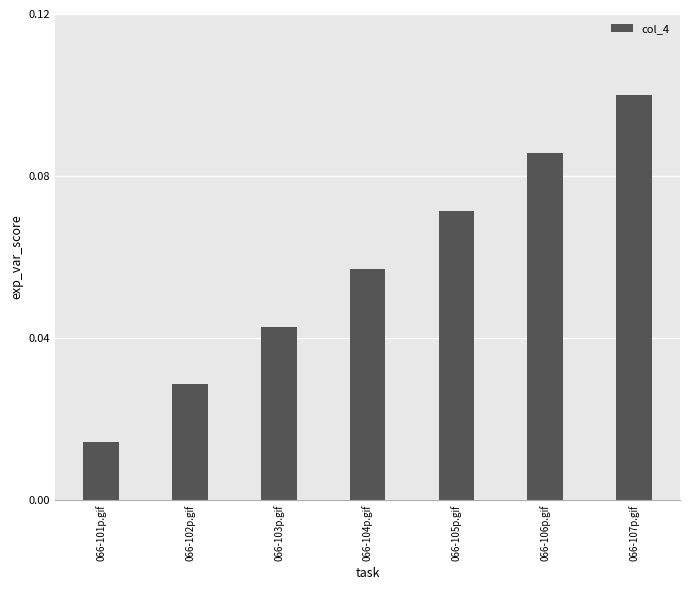

Which category has the highest value across all series?

066-107p.gif